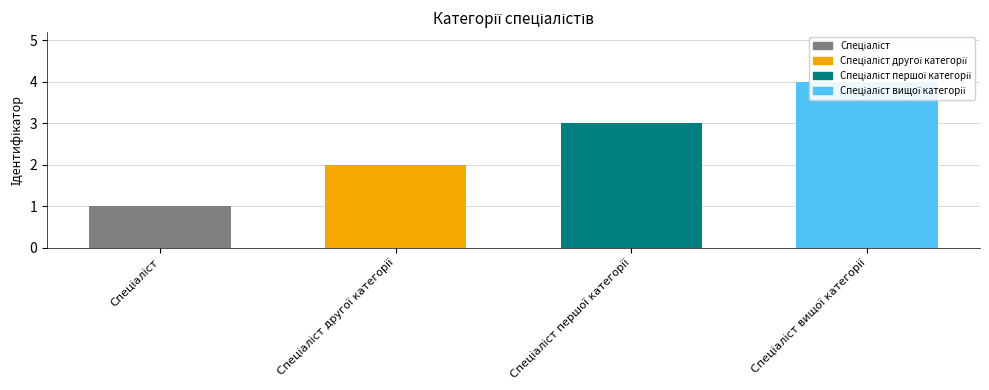

Is it true that the value at Спеціаліст першої категорії is 1?

False